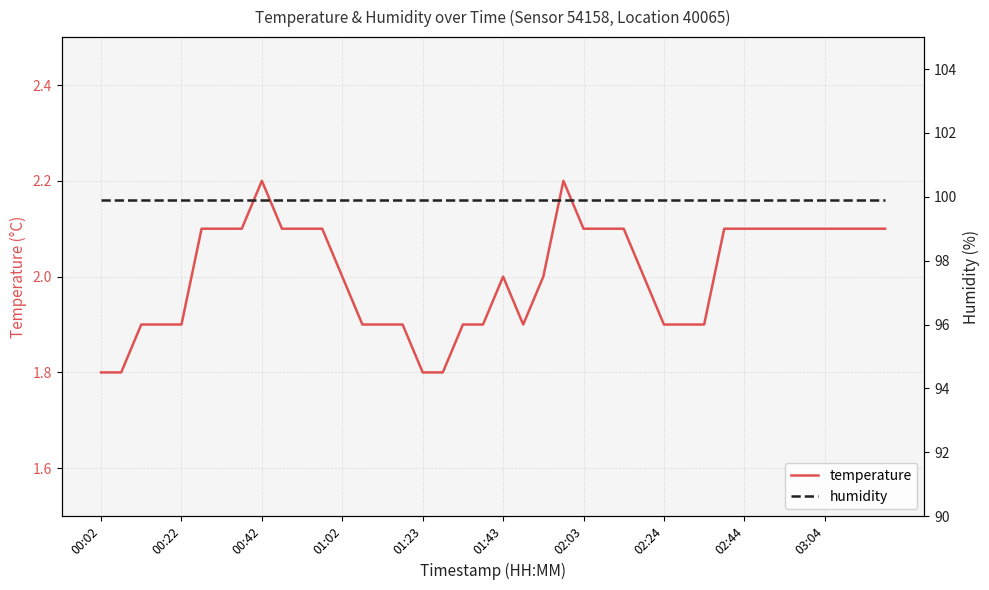

What is the average value of the humidity series?

99.9